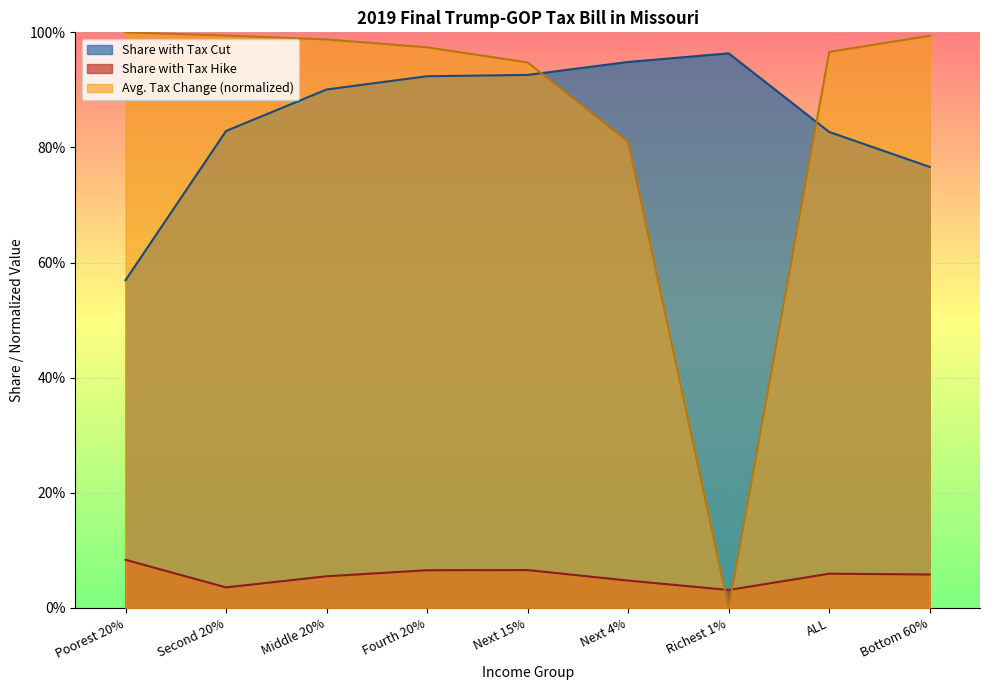

True or false: Share with Tax Hike and Share with Tax Cut intersect in this chart.

False